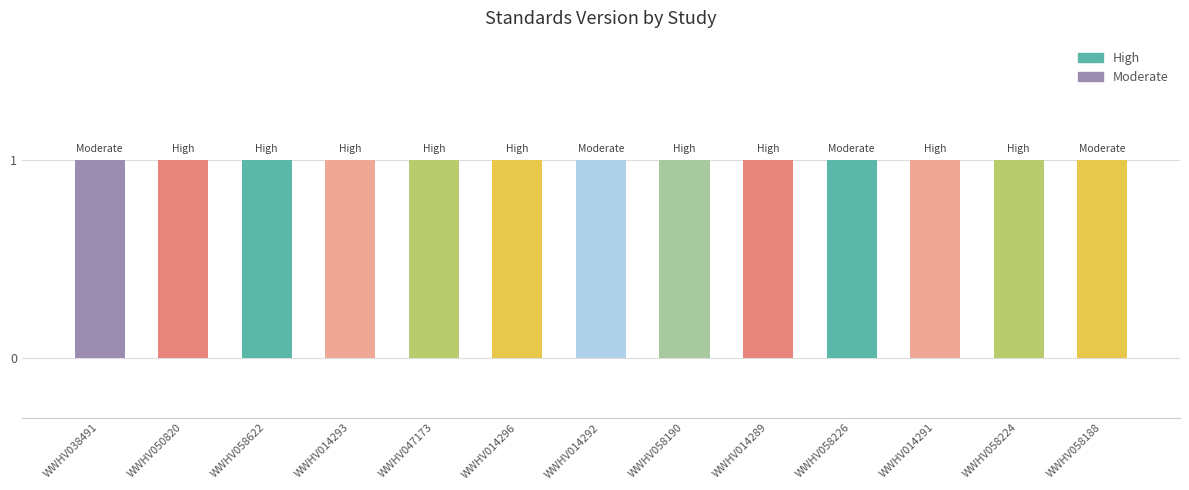

Is it true that Moderate equals 1 at WWHV014291?

False